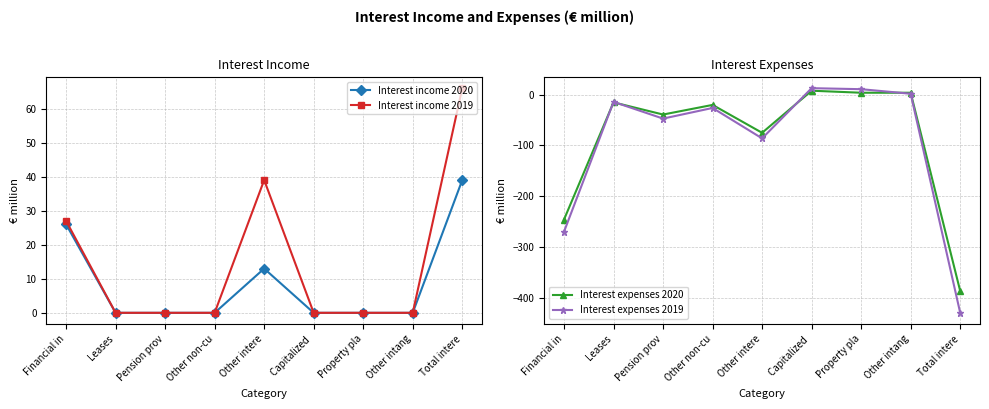

What is the label of the 6th point from the right?

Other non-cu